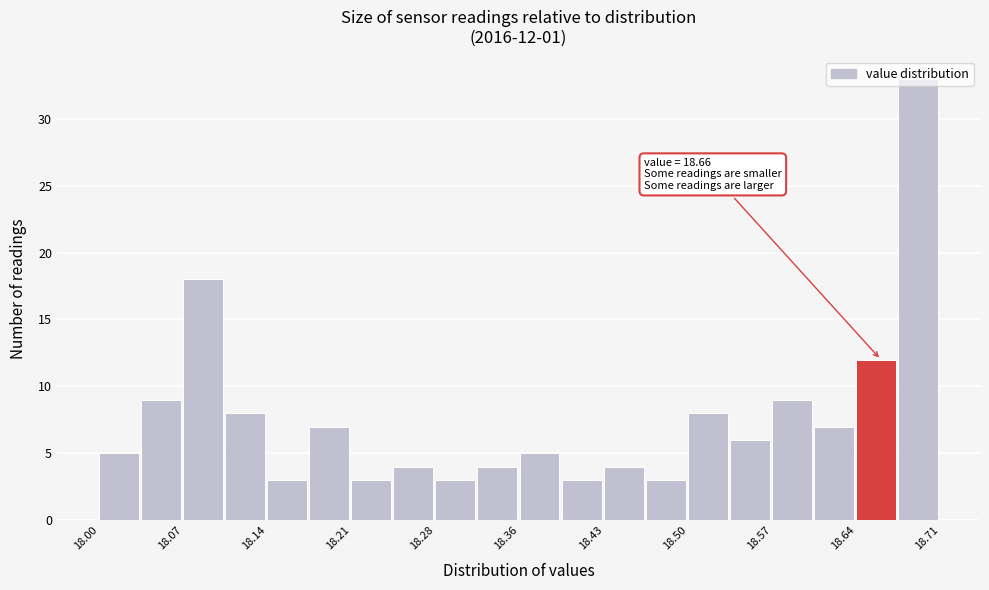

Around what value on the x-axis is the tallest bar? Give the approximate position of its centre, as read against the axis.

18.69